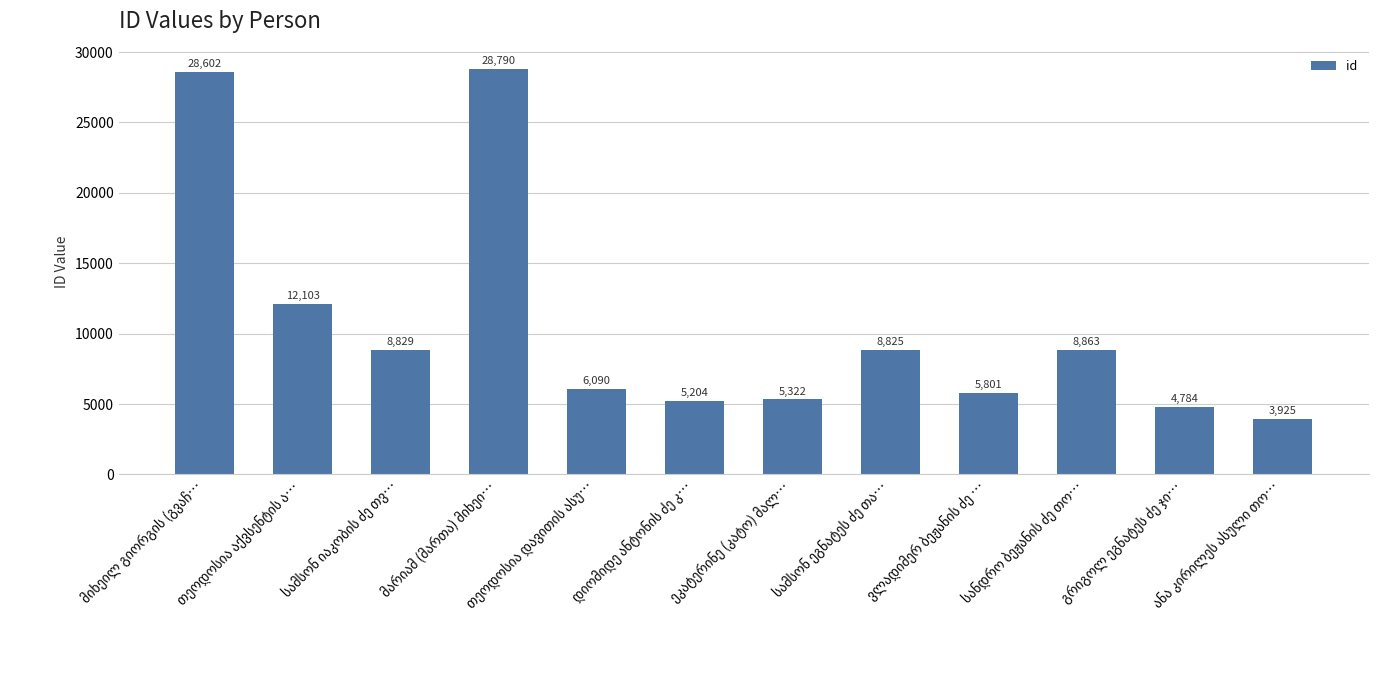

What is the greatest value displayed?

28790